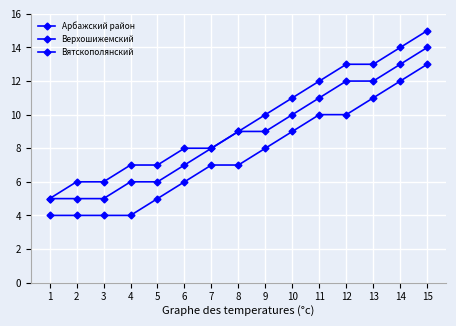

True or false: Верхошижемский and Арбажский район cross at least once.

False